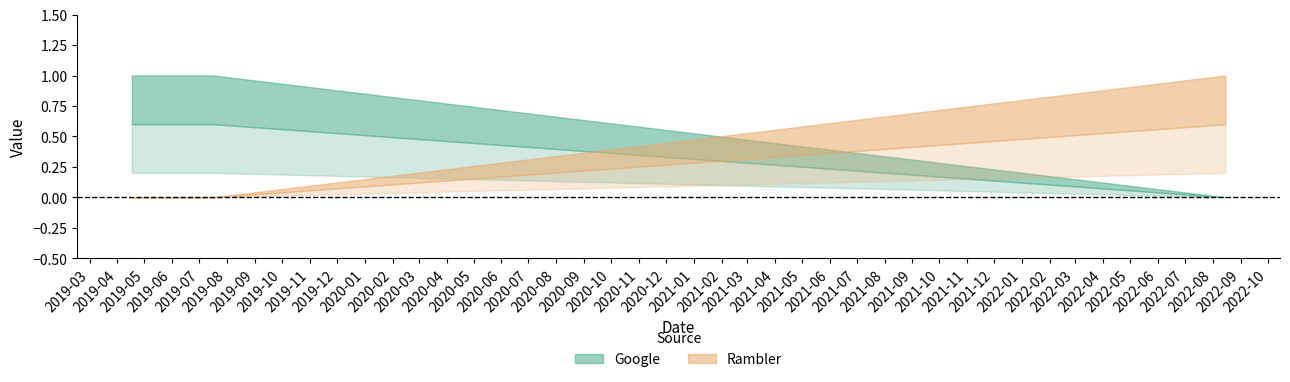

Is it true that Rambler equals 2 at 2022-08-15?

False